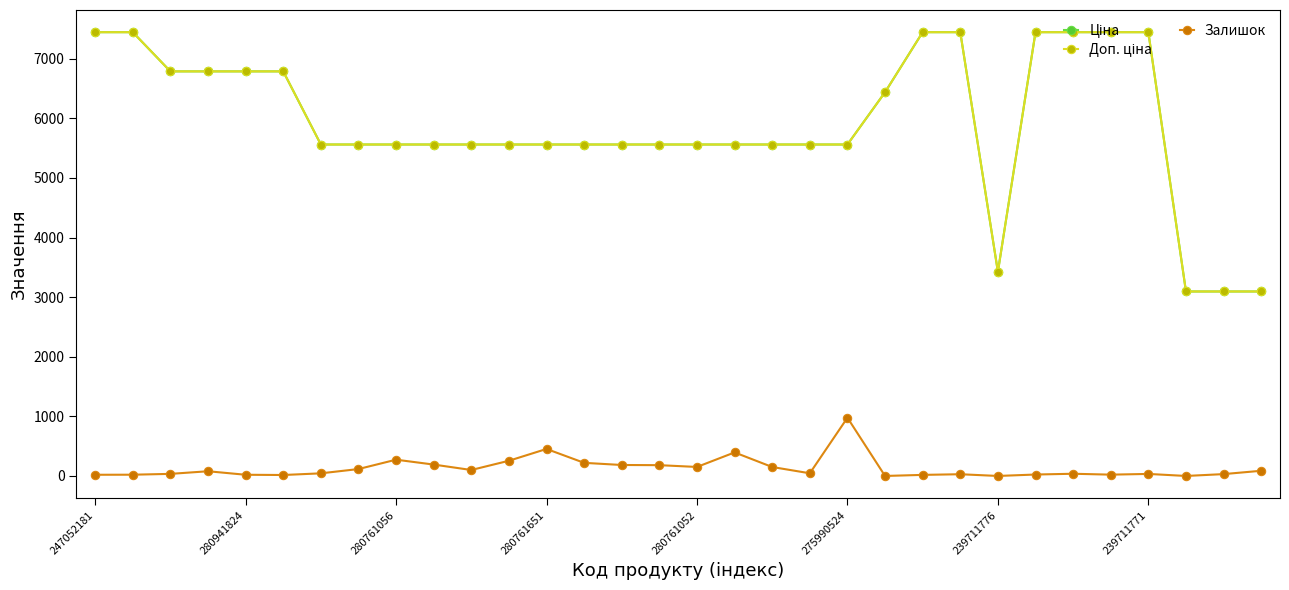

What is the highest value of the Залишок series?

977.0